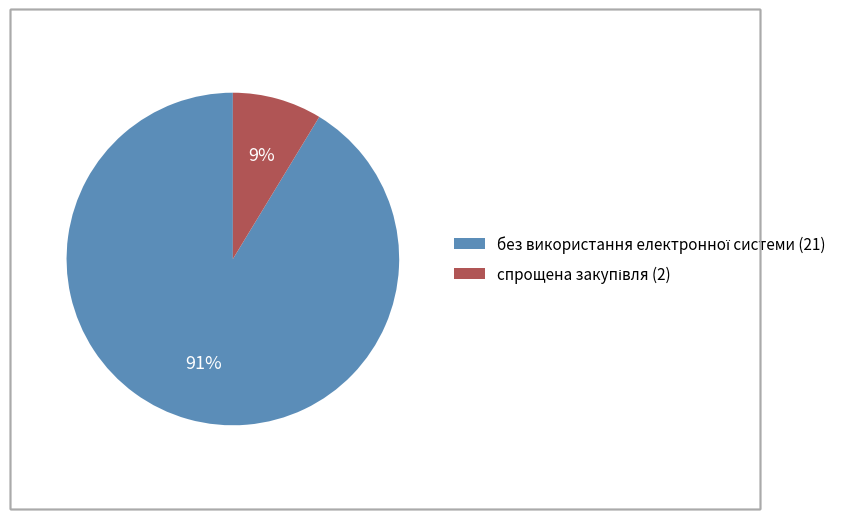

To the nearest percent, what is the average slice percentage?

50%